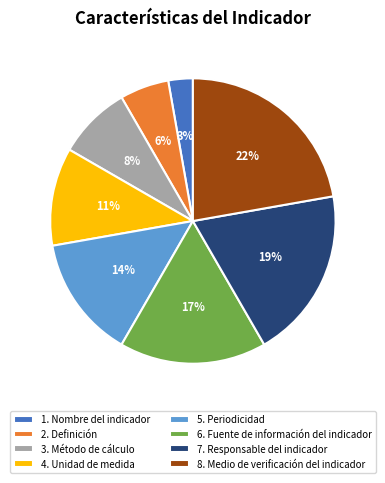

Is it true that 1. Nombre del indicador is 3% of the pie?

True